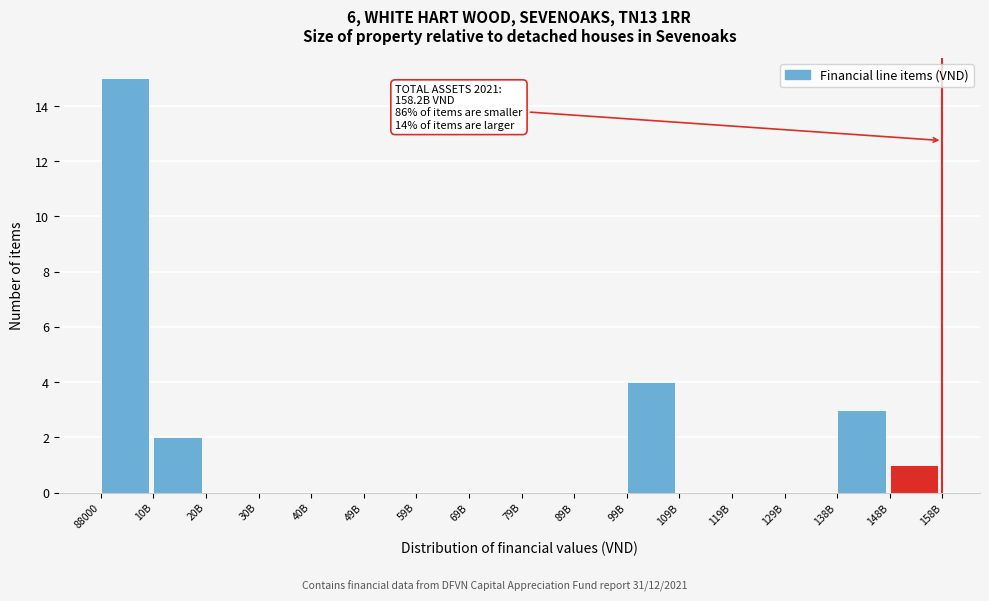

Reading left to right, list all the values displayed in this chart.

88000=15	10B=2	20B=0	30B=0	40B=0	49B=0	59B=0	69B=0	79B=0	89B=0	99B=4	109B=0	119B=0	129B=0	138B=3	148B=1